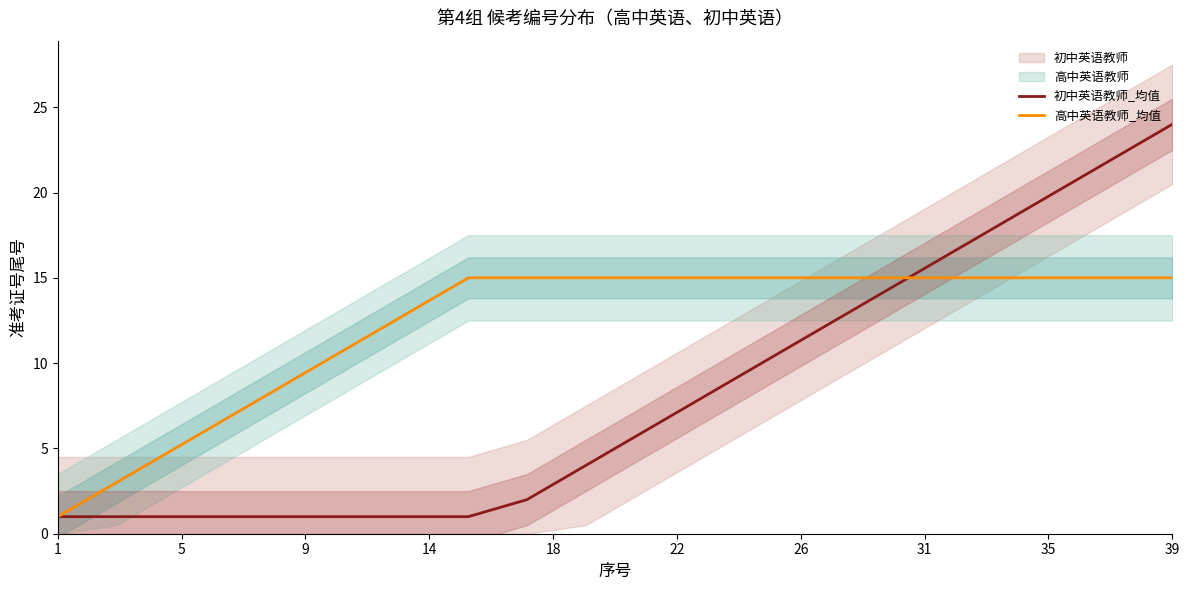

What is the smallest value displayed?

1